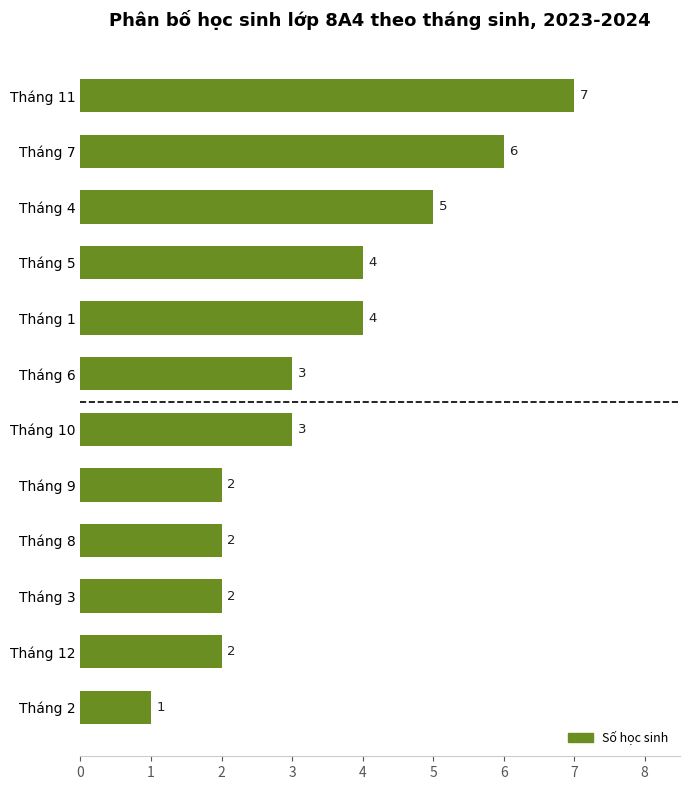

How many bars are there in total?

12